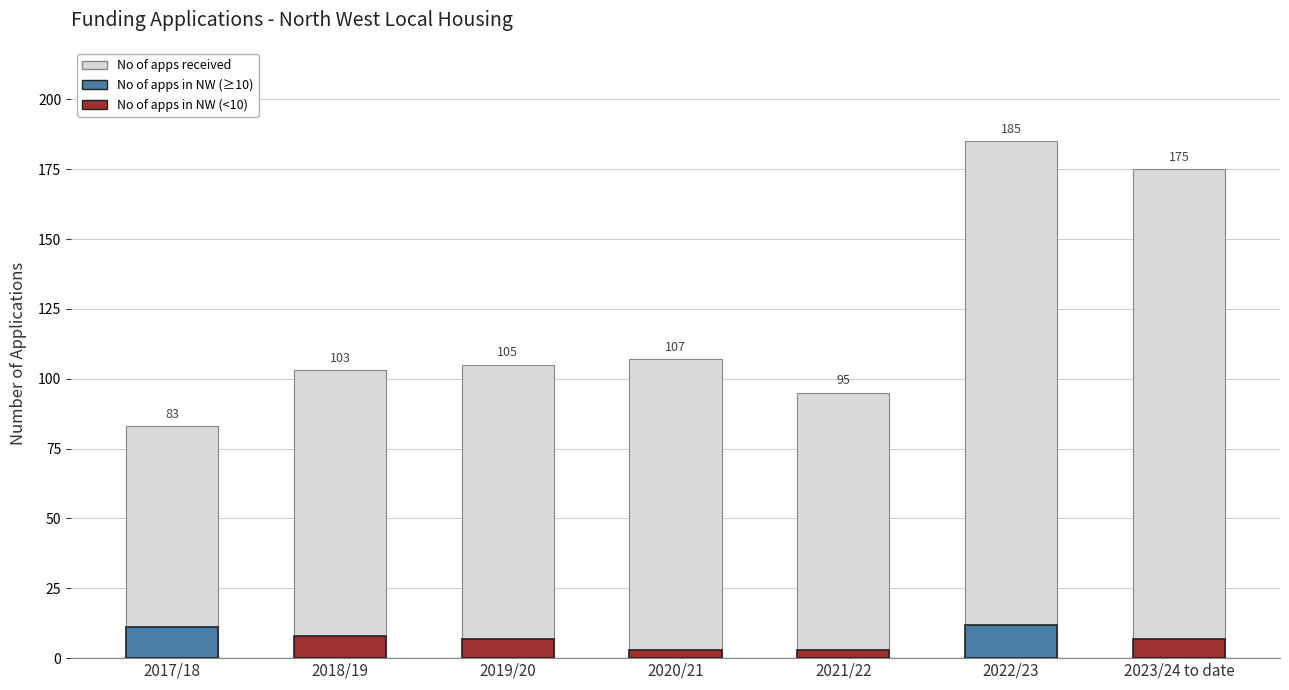

Which category has the lowest value across all series?

2017/18